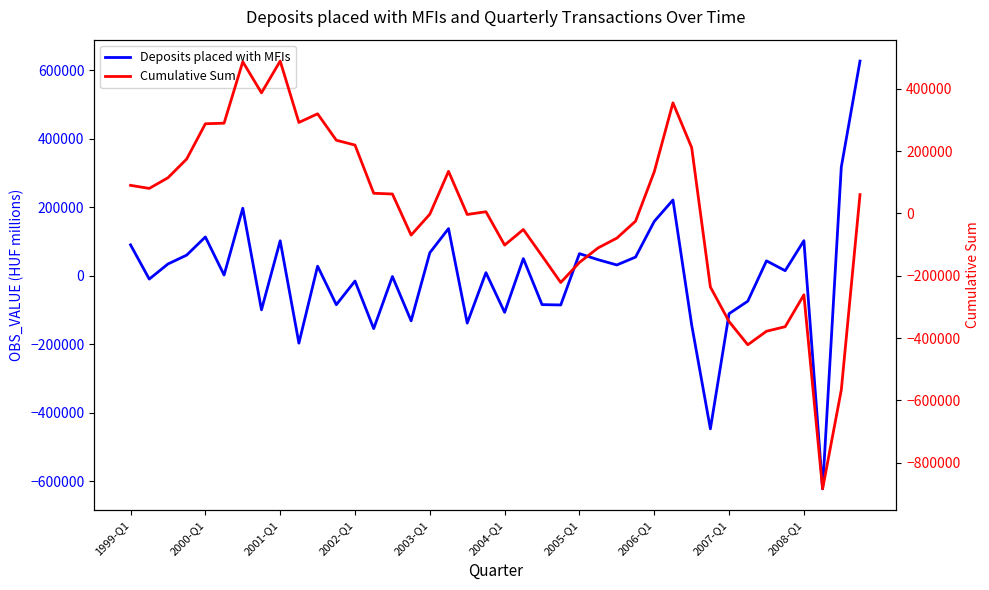

At how many categories does at least one series exceed 407995?

3